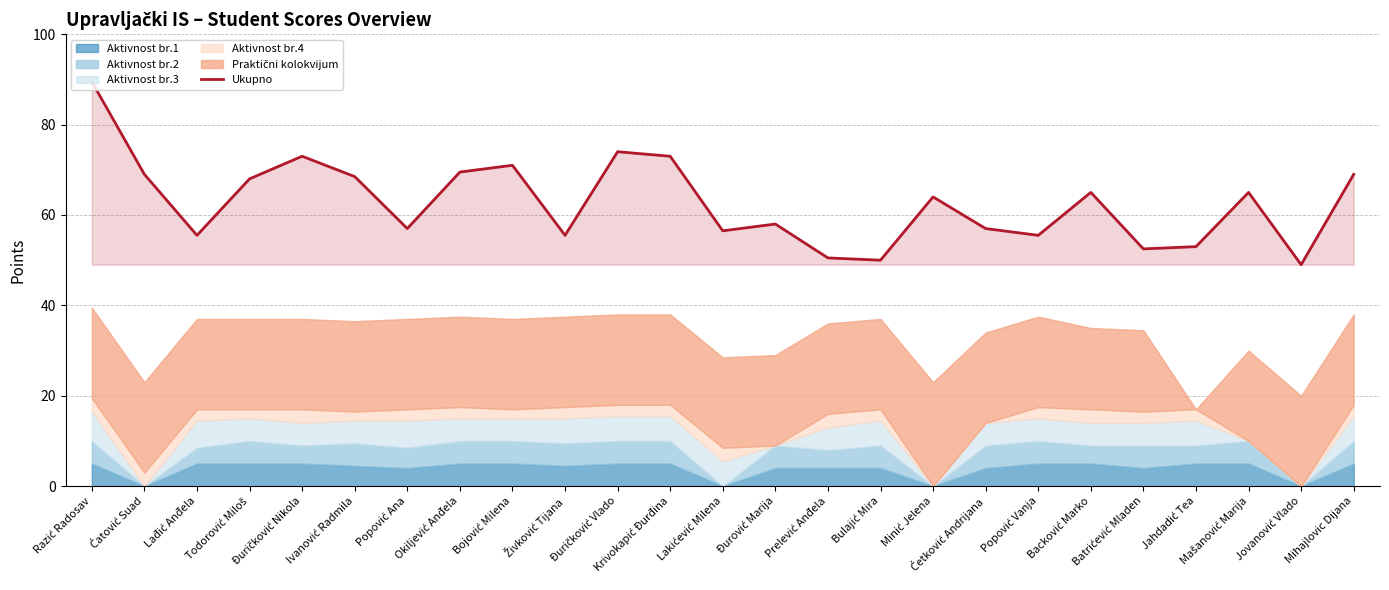

Count the number of values greater than 64.

12